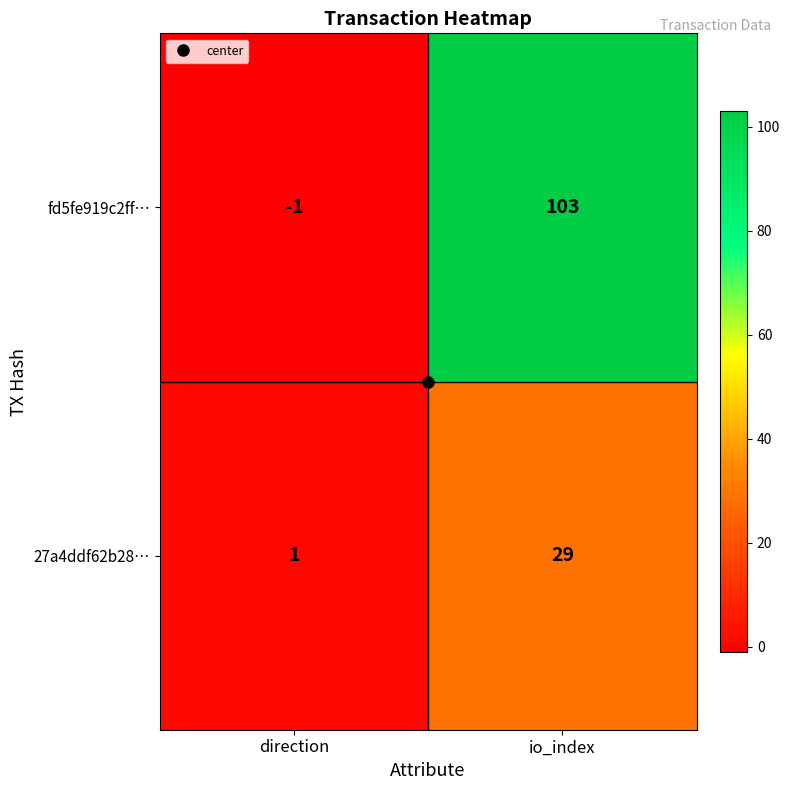

What is the approximate value of 27a4ddf62b28… at io_index?

29